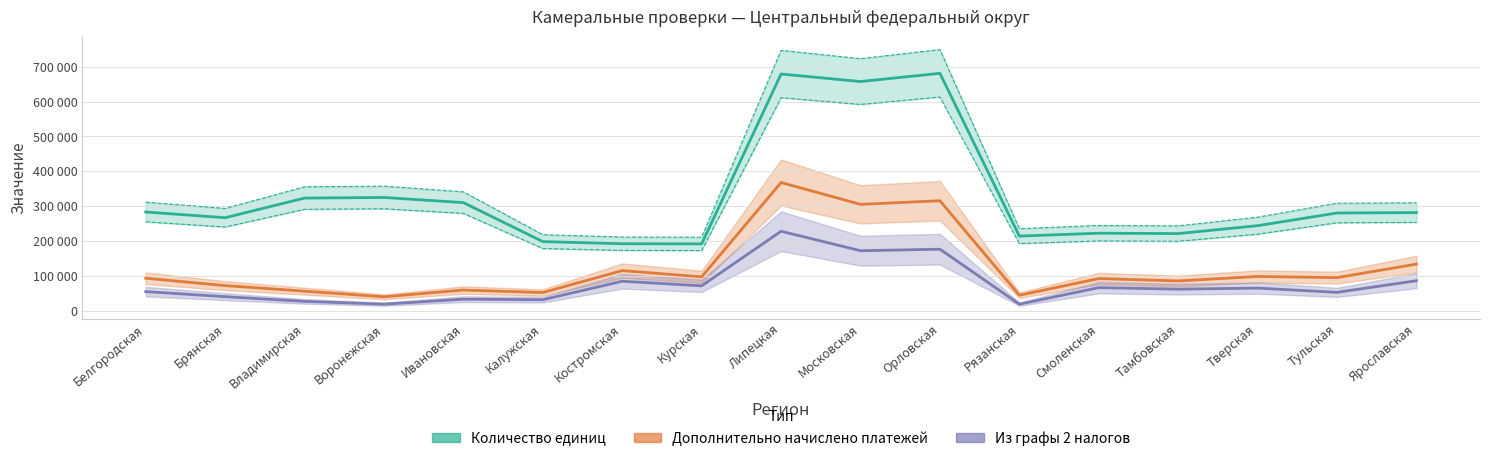

True or false: Из графы 2 налогов and Дополнительно начислено платежей intersect in this chart.

False